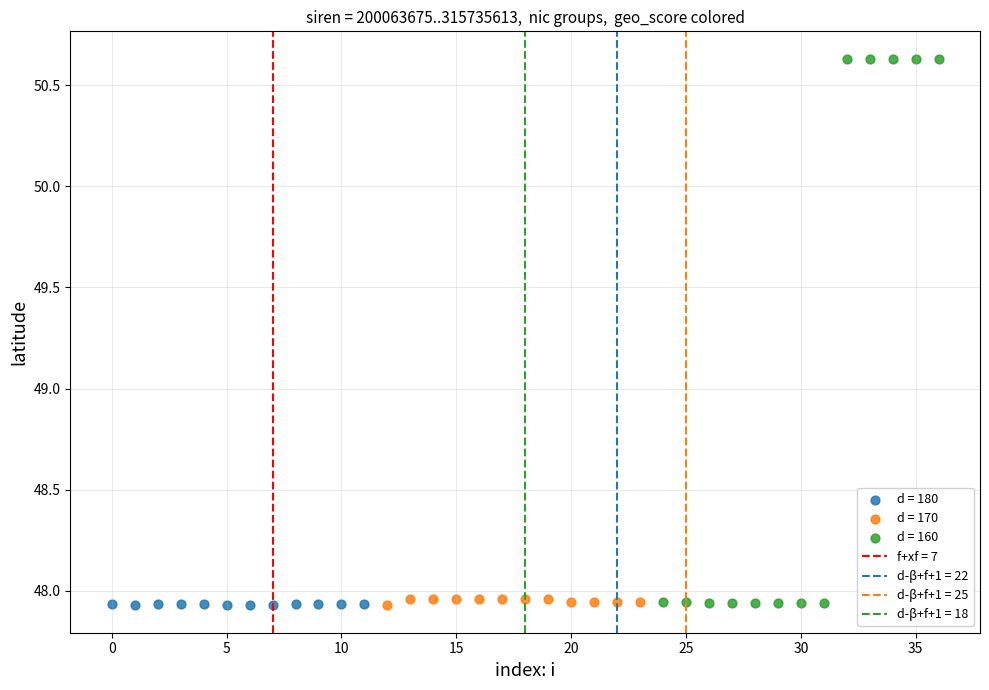

Which series has the largest Y range (max minus min)?

d = 160